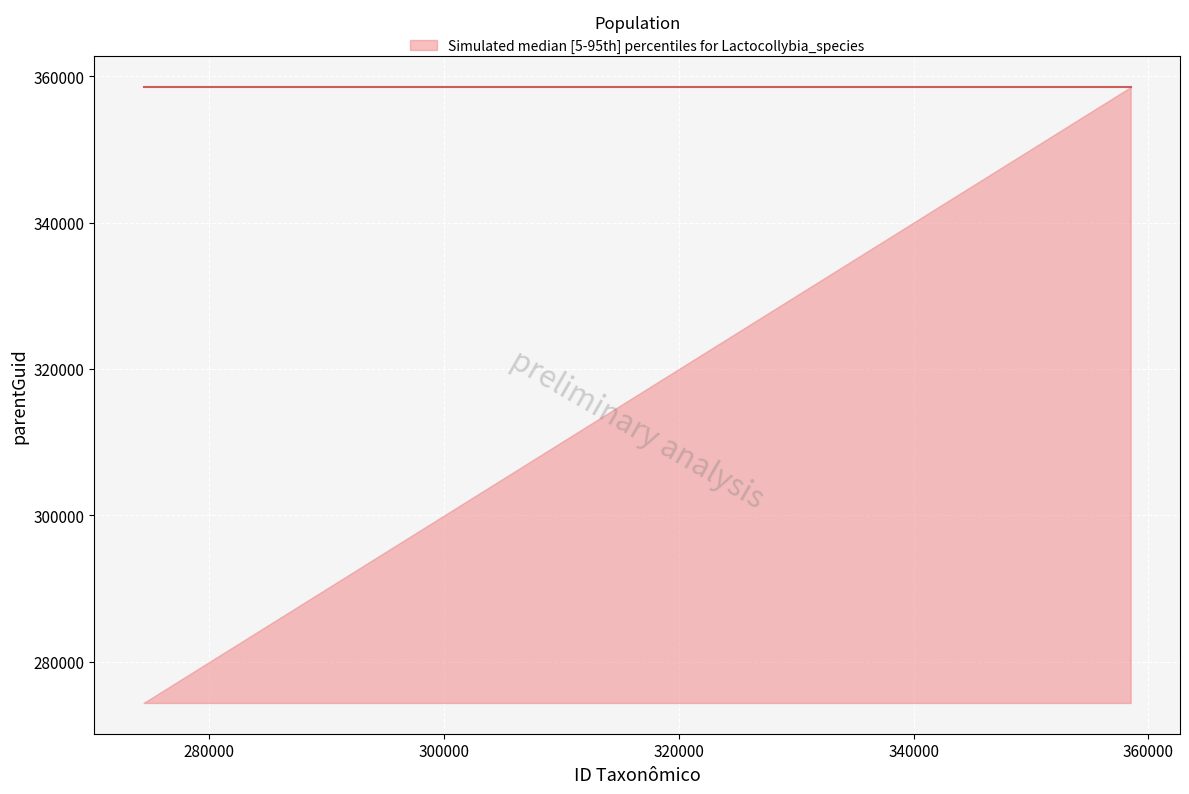

What is the greatest value displayed?

358493